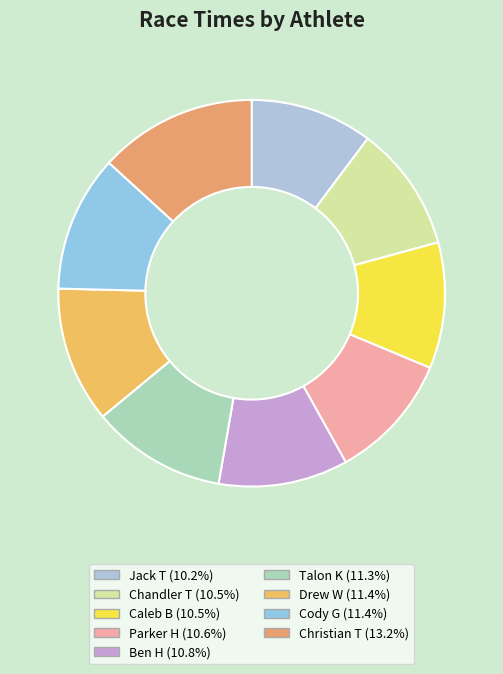

Does Jack T represent more than half of the total?

No